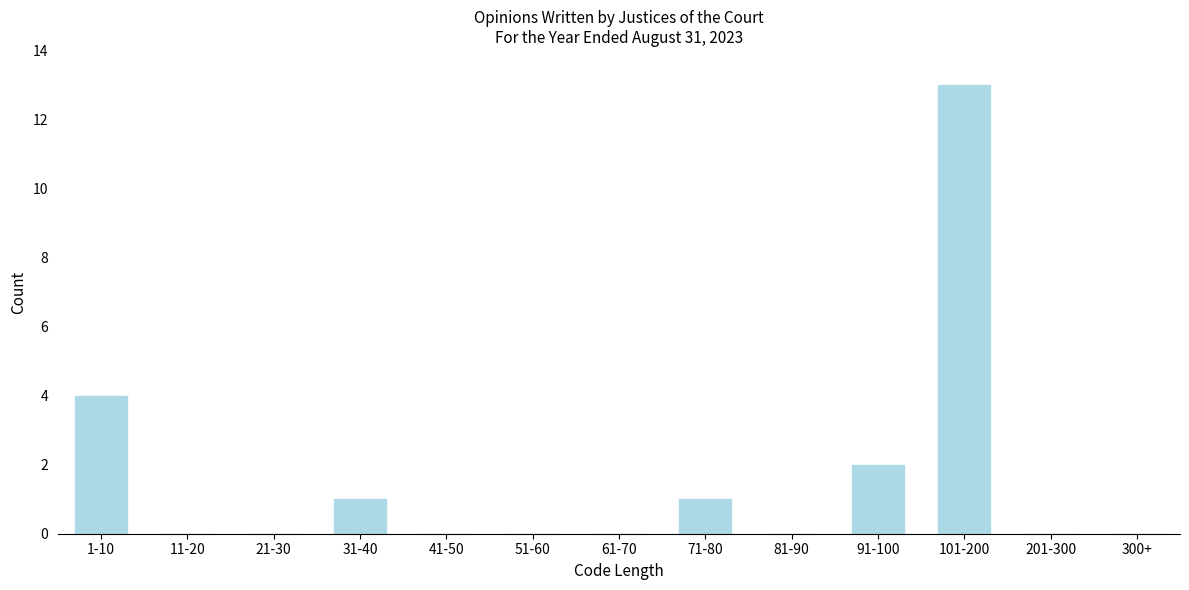

Reading right to left, list all the values displayed in this chart.

300+=0	201-300=0	101-200=13	91-100=2	81-90=0	71-80=1	61-70=0	51-60=0	41-50=0	31-40=1	21-30=0	11-20=0	1-10=4